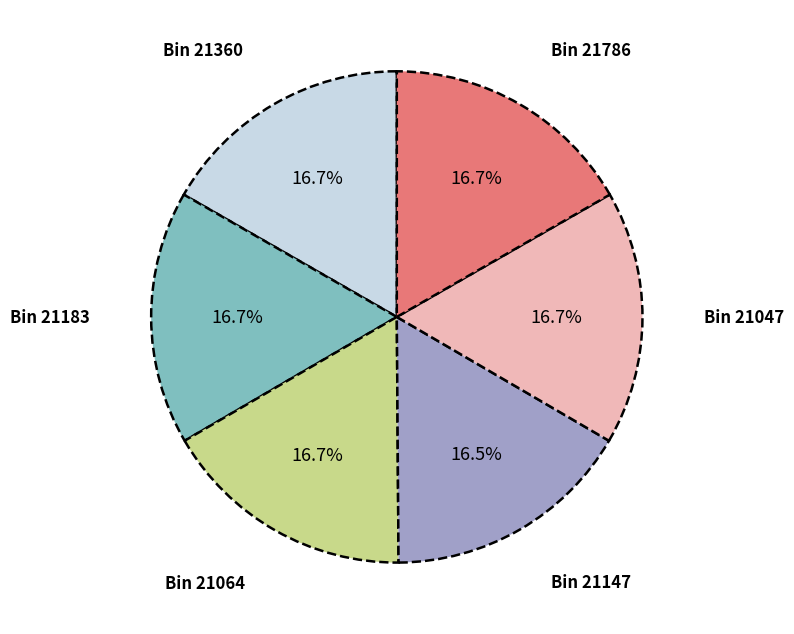

Is there any slice that represents more than half of the pie?

No